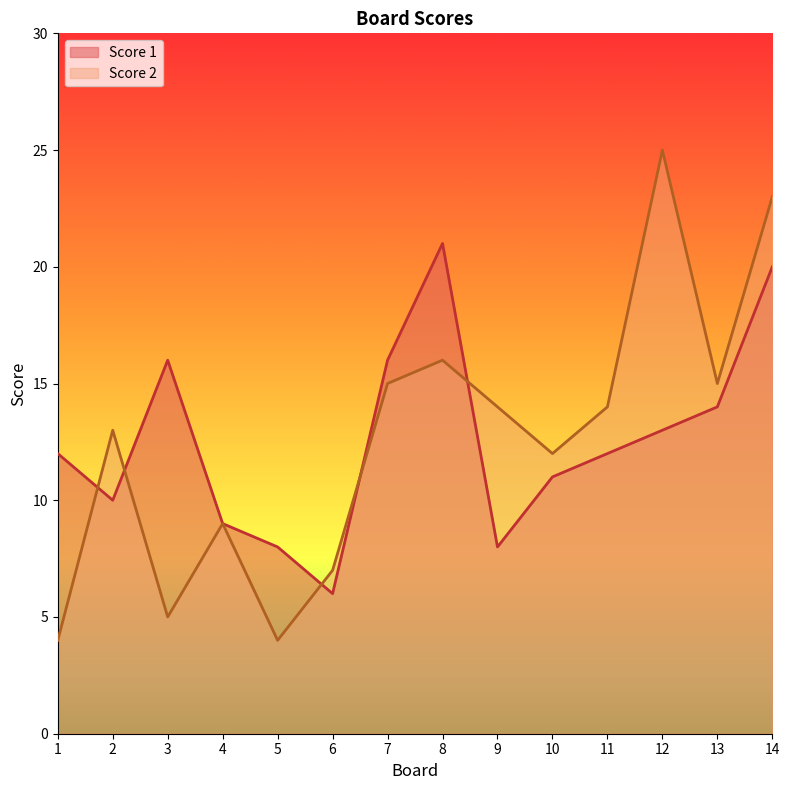

After their last crossing, which series has the higher values: Score 2 or Score 1?

Score 2